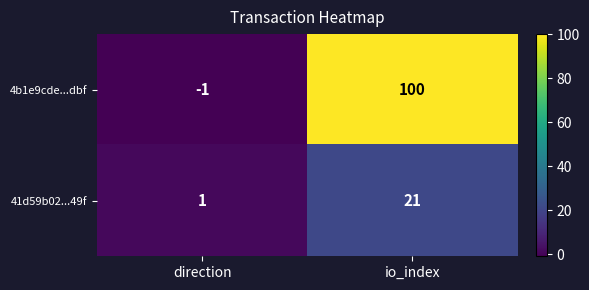

Which label corresponds to the smallest value in the chart?

direction